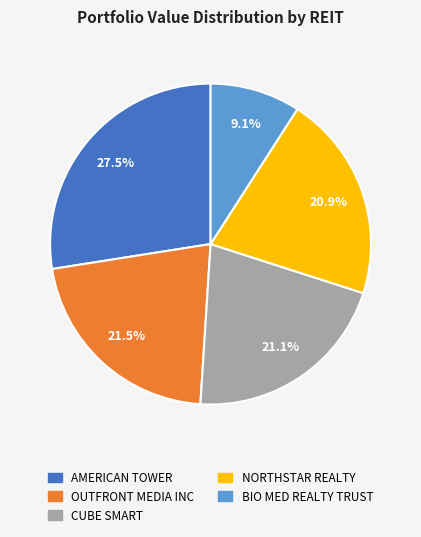

How many segments does this pie chart have?

5